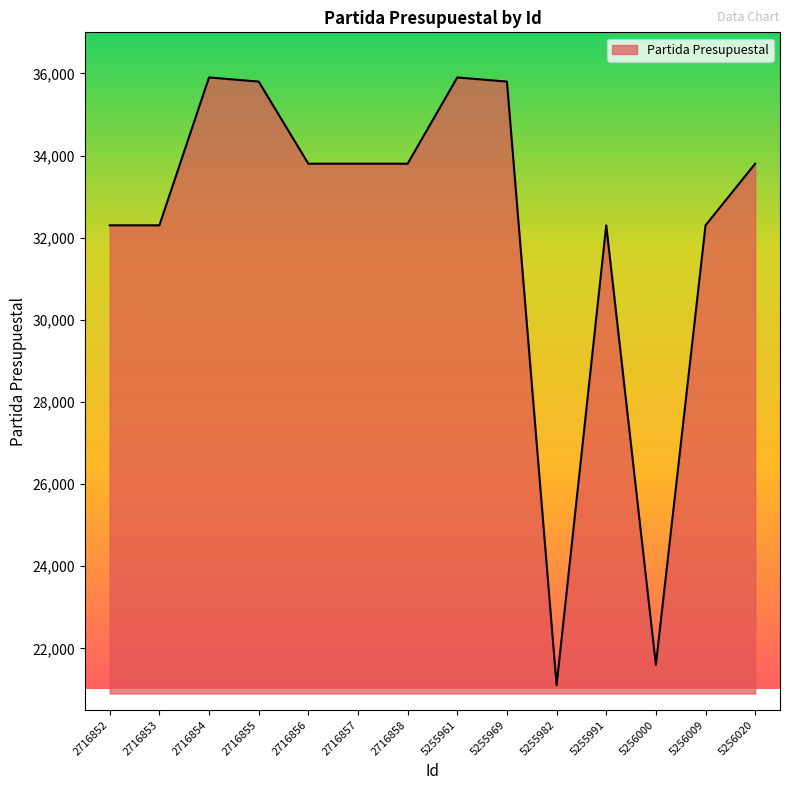

What value does the data have at 5255961?

35901